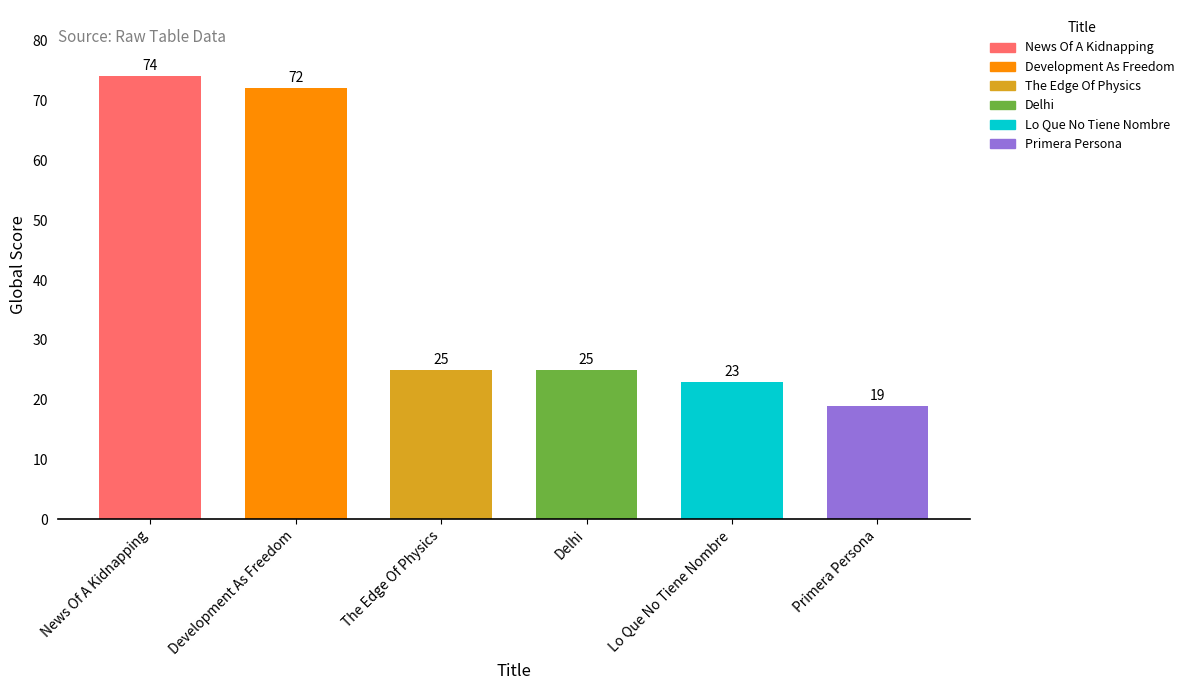

Which label corresponds to the largest value in the chart?

News Of A Kidnapping